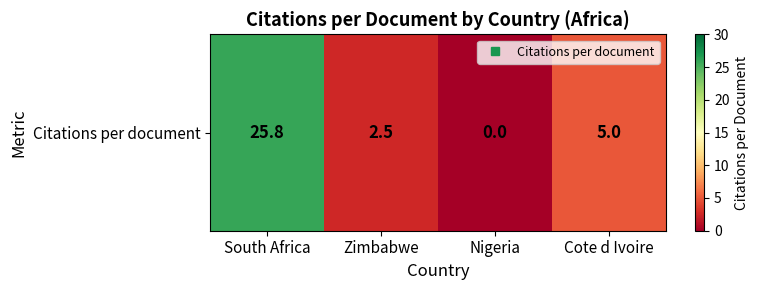

What is the change in value from Nigeria to Cote d Ivoire?

+5.0